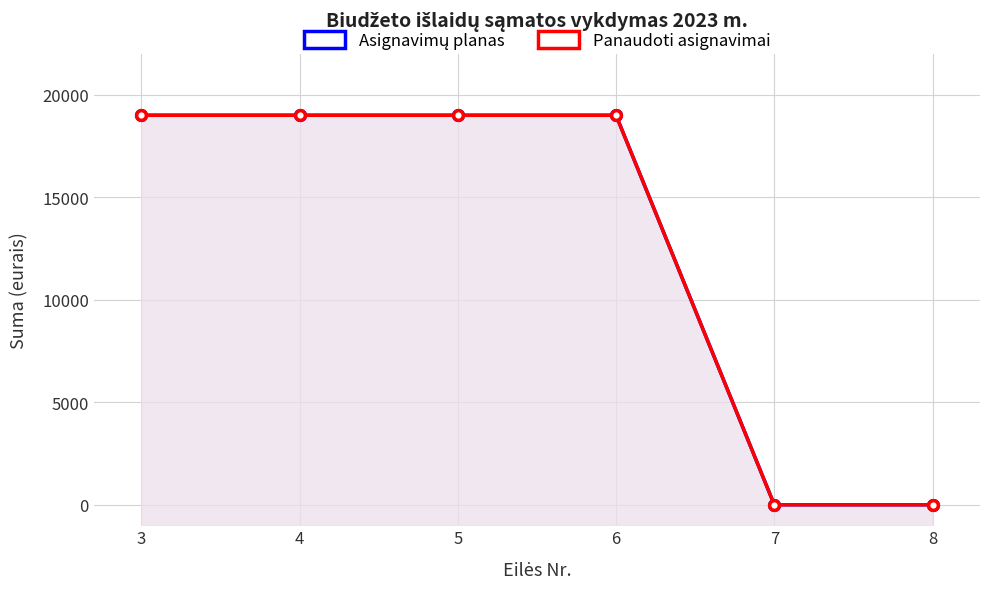

How many lines are shown in the chart?

2